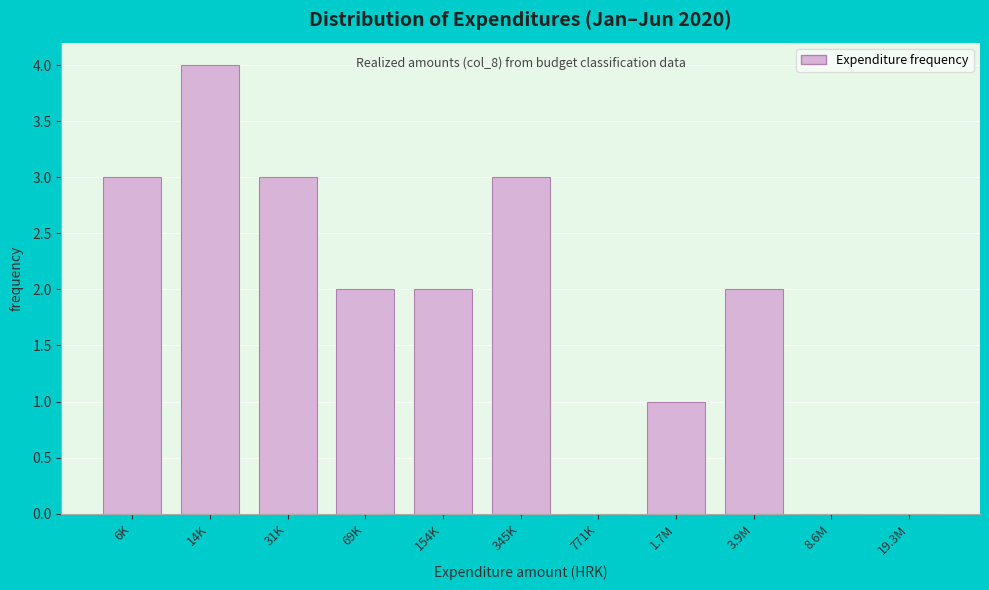

Reading left to right, list all the values displayed in this chart.

6K=3	14K=4	31K=3	69K=2	154K=2	345K=3	771K=0	1.7M=1	3.9M=2	8.6M=0	19.3M=0